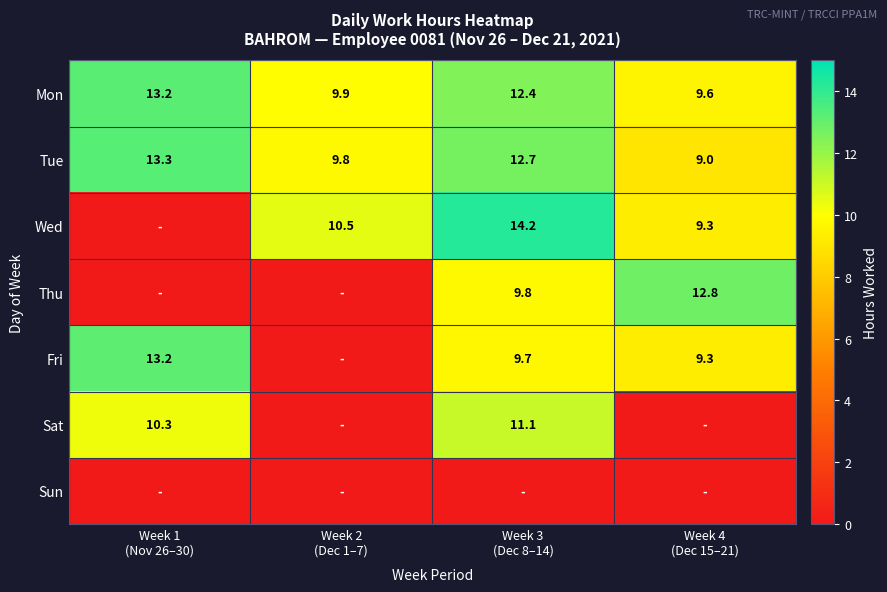

How many values in the Mon series are below 12?

2